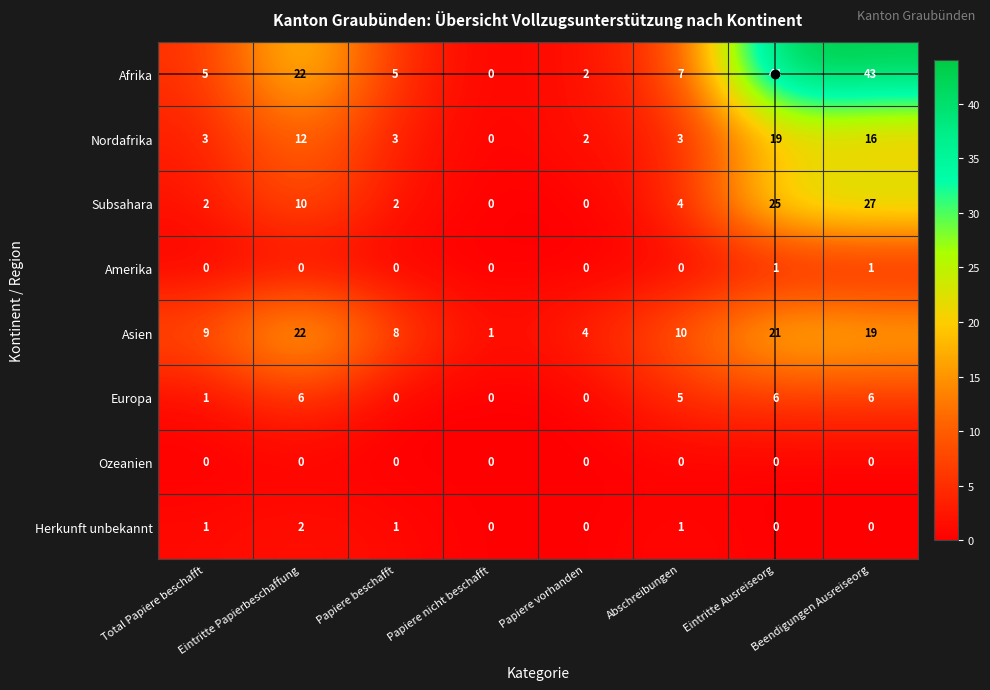

Where is Europa nearest to the value 3?

Total Papiere beschafft